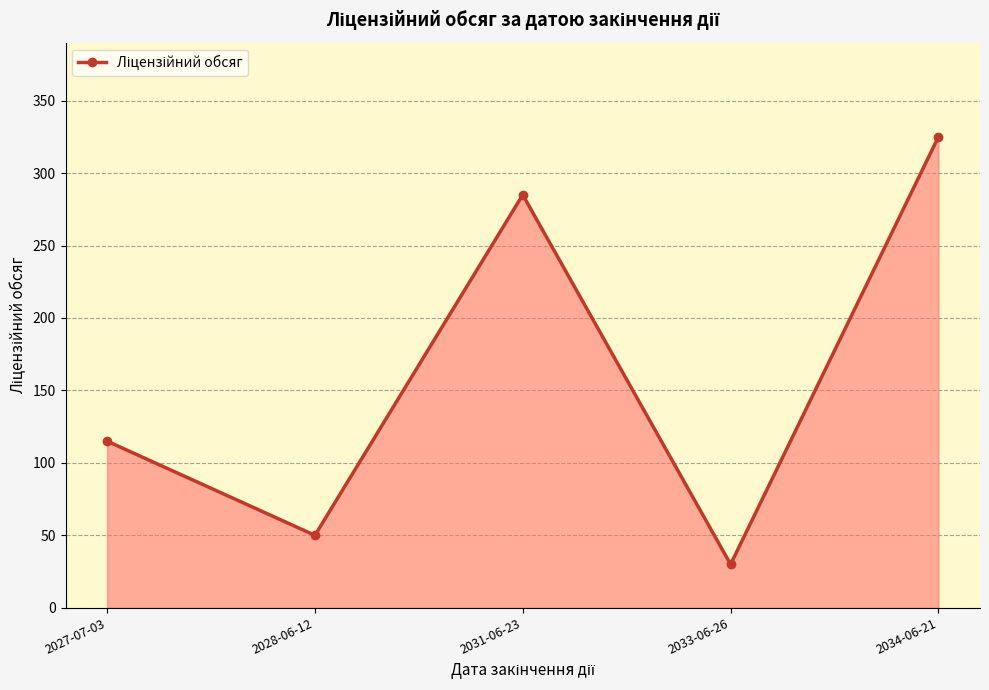

At which category does the chart reach its peak across all series?

2034-06-21